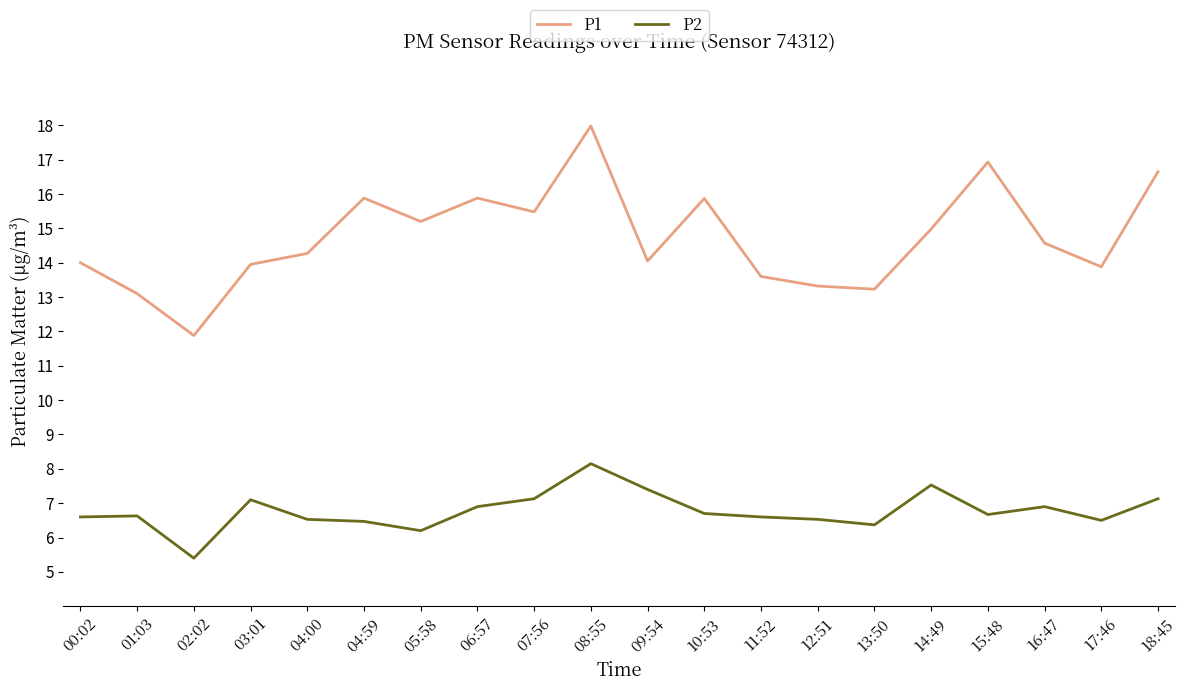

Which series has the largest total across all categories?

P1